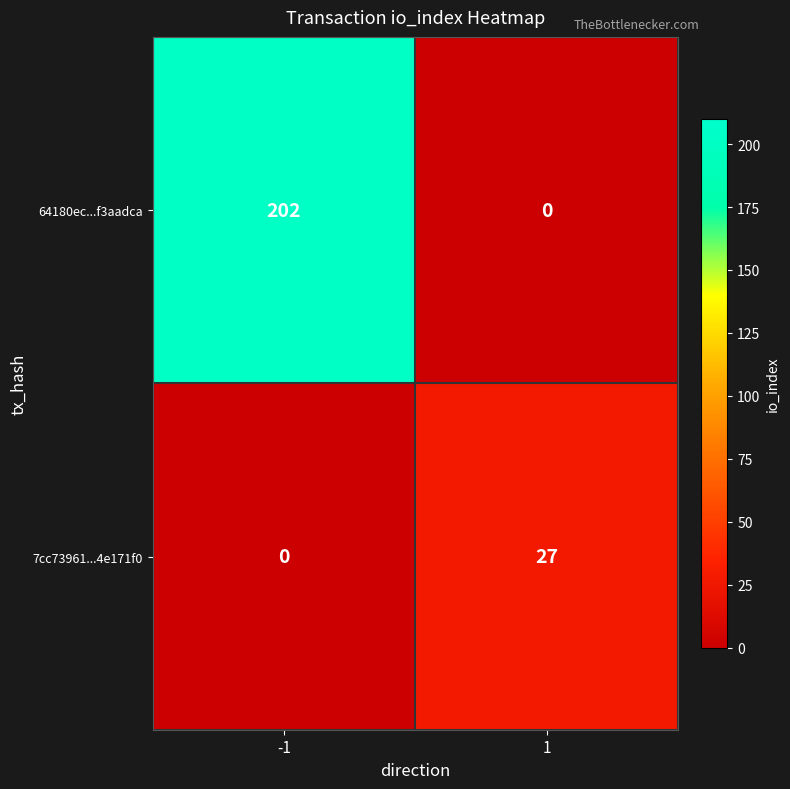

What is the average value of the 7cc73961...4e171f0 series?

14